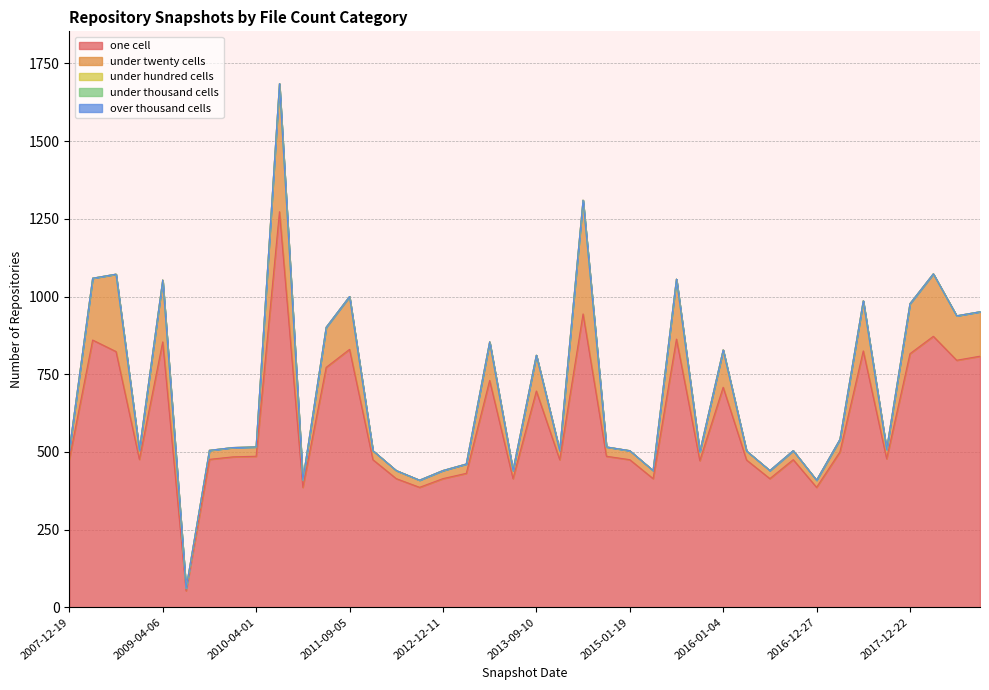

At which label is under_thousand_cells closest to 0?

2007-12-19